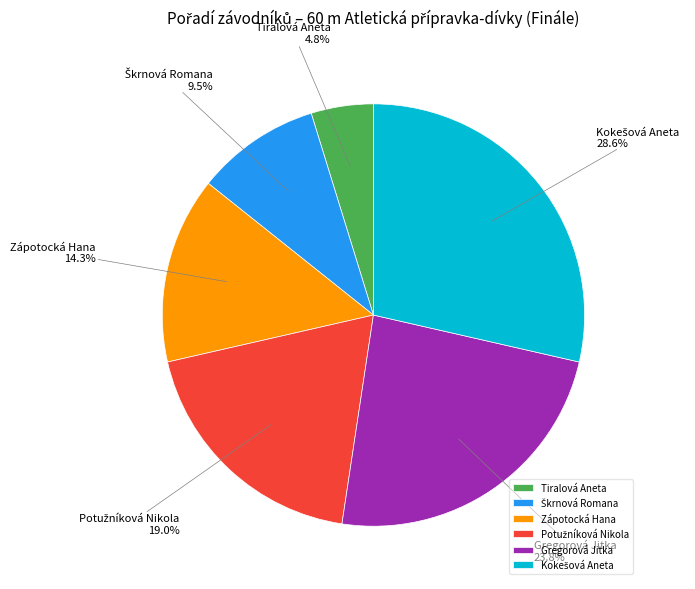

How many segments does this pie chart have?

6